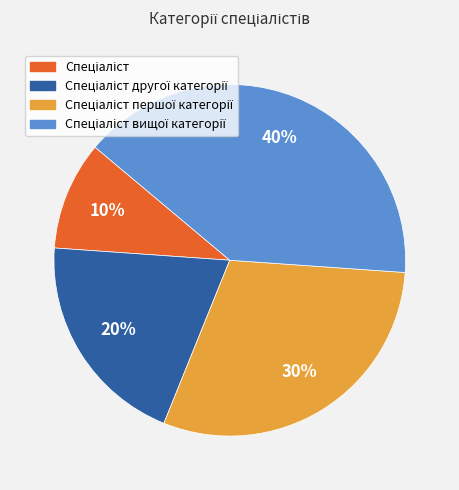

To the nearest percent, what is the difference between the largest and smallest slice percentages?

30%